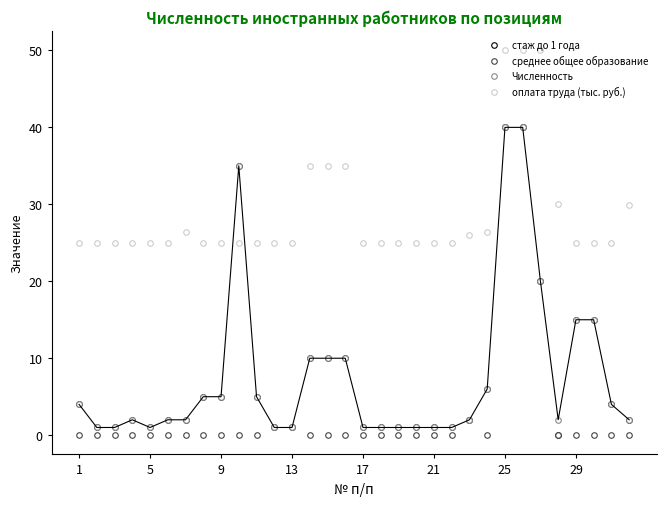

Reading left to right, list all the values displayed in this chart.

стаж до 1 года: 4.0	1.0	1.0	2.0	1.0	2.0	2.0	5.0	5.0	35.0	5.0	1.0	1.0	10.0	10.0	10.0	1.0	1.0	1.0	1.0	1.0	1.0	2.0	6.0	40.0	40.0	20.0	0.0	15.0	15.0	4.0	2.0
среднее общее образование: 0.0	0.0	0.0	0.0	0.0	0.0	0.0	0.0	0.0	0.0	0.0	1.0	1.0	0.0	0.0	0.0	0.0	0.0	0.0	0.0	0.0	0.0	2.0	0.0	40.0	40.0	20.0	0.0	0.0	0.0	0.0	0.0
Численность: 4.0	1.0	1.0	2.0	1.0	2.0	2.0	5.0	5.0	35.0	5.0	1.0	1.0	10.0	10.0	10.0	1.0	1.0	1.0	1.0	1.0	1.0	2.0	6.0	40.0	40.0	20.0	2.0	15.0	15.0	4.0	2.0
оплата труда (тыс. руб.): 25.0	25.0	25.0	25.0	25.0	25.0	26.4	25.0	25.0	25.0	25.0	25.0	25.0	35.0	35.0	35.0	25.0	25.0	25.0	25.0	25.0	25.0	26.0	26.4	50.0	50.0	50.0	30.0	25.0	25.0	25.0	30.0